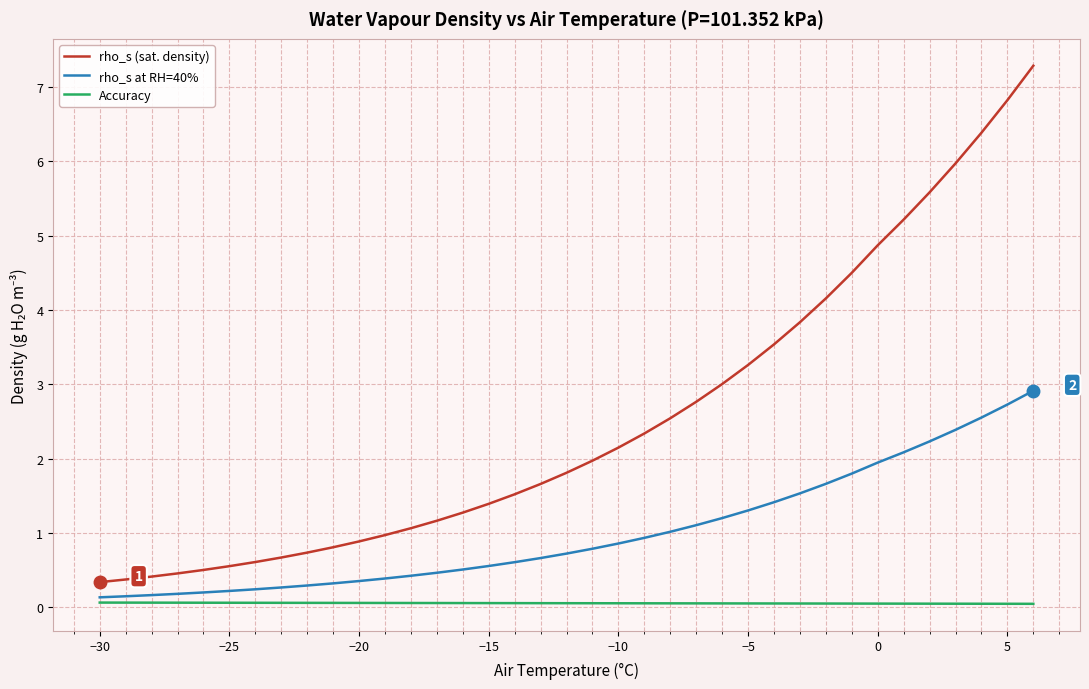

Which series has the widest spread of values?

rho_s (sat. density)